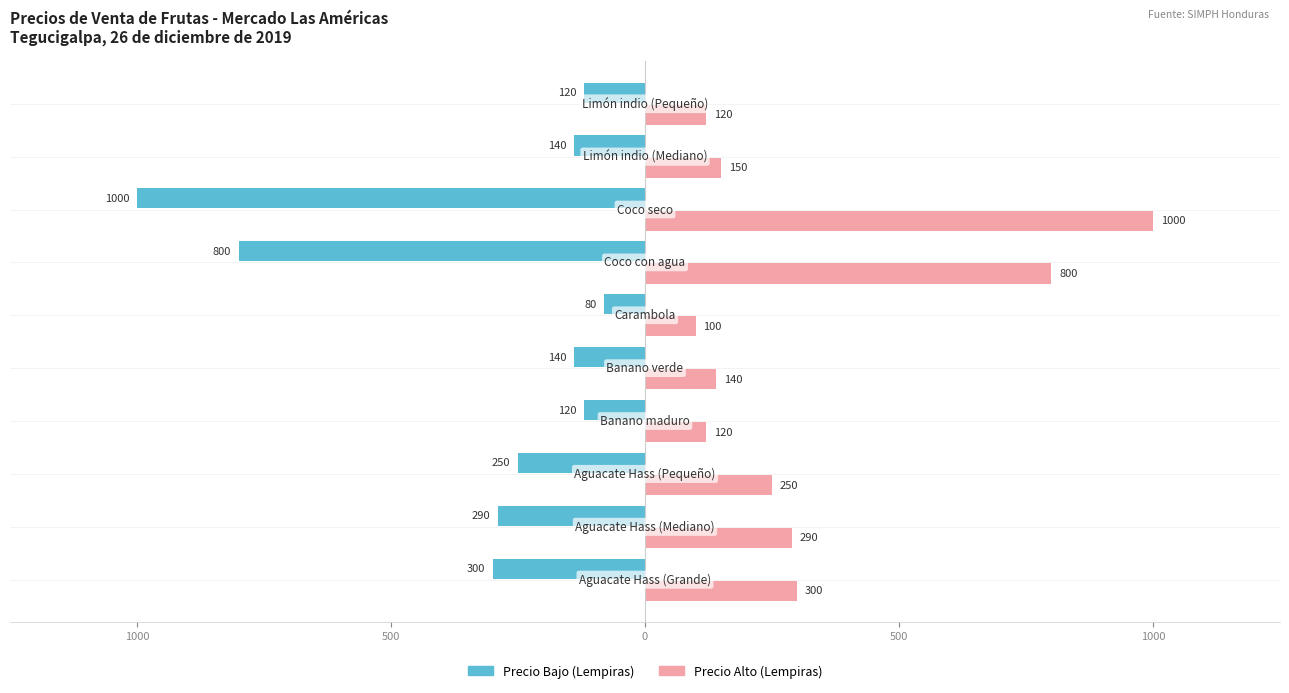

What is the maximum value shown in the chart?

1000